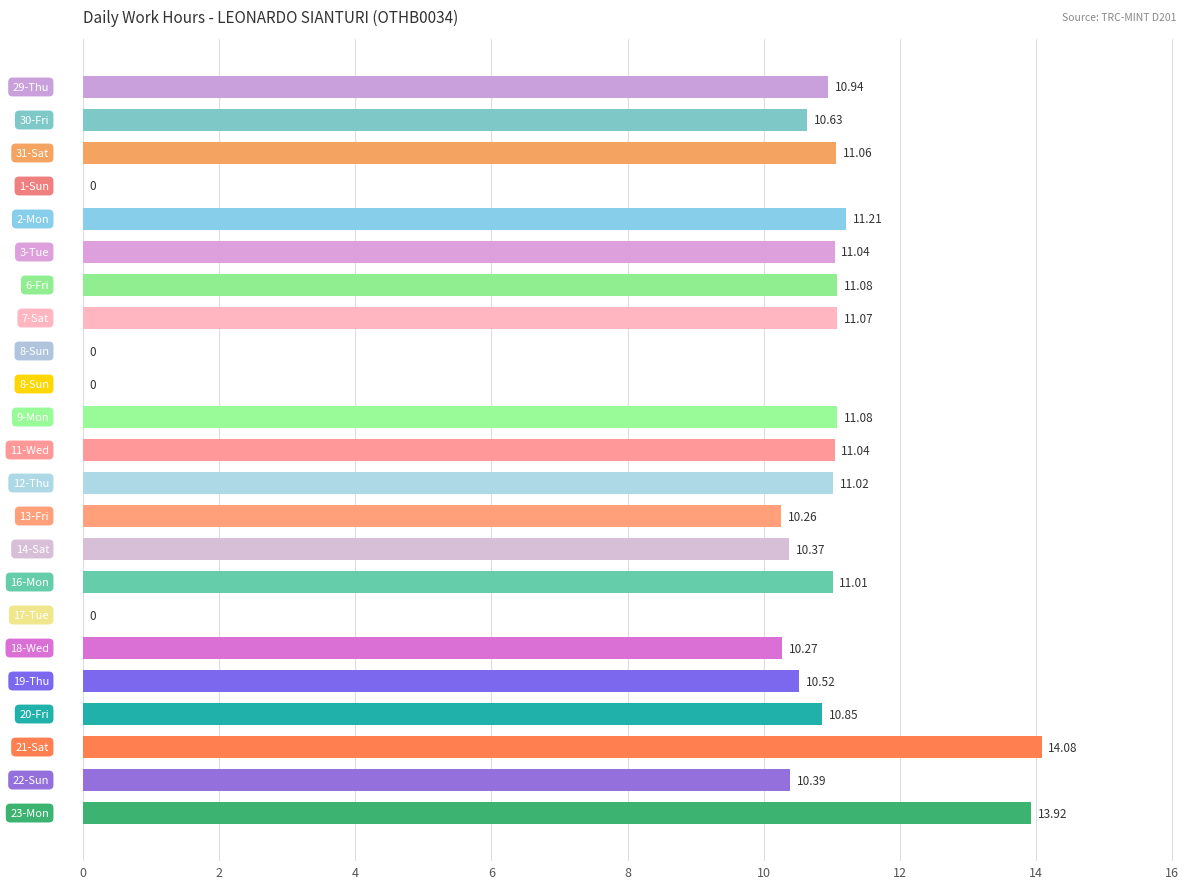

Are the bars horizontal?

Yes